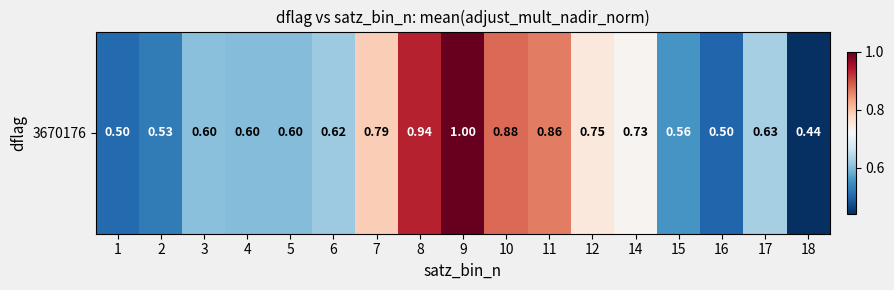

Which has a higher value, 14 or 2?

14